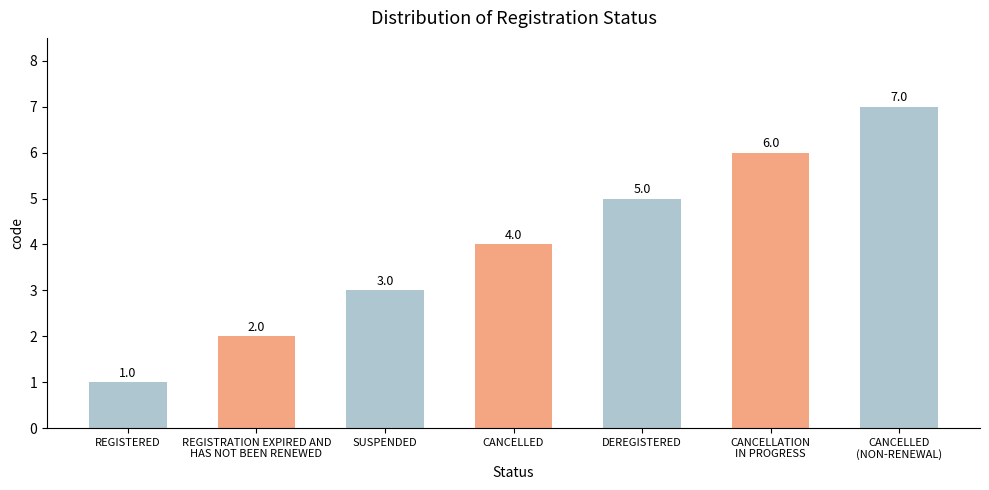

Does the chart contain stacked bars?

No